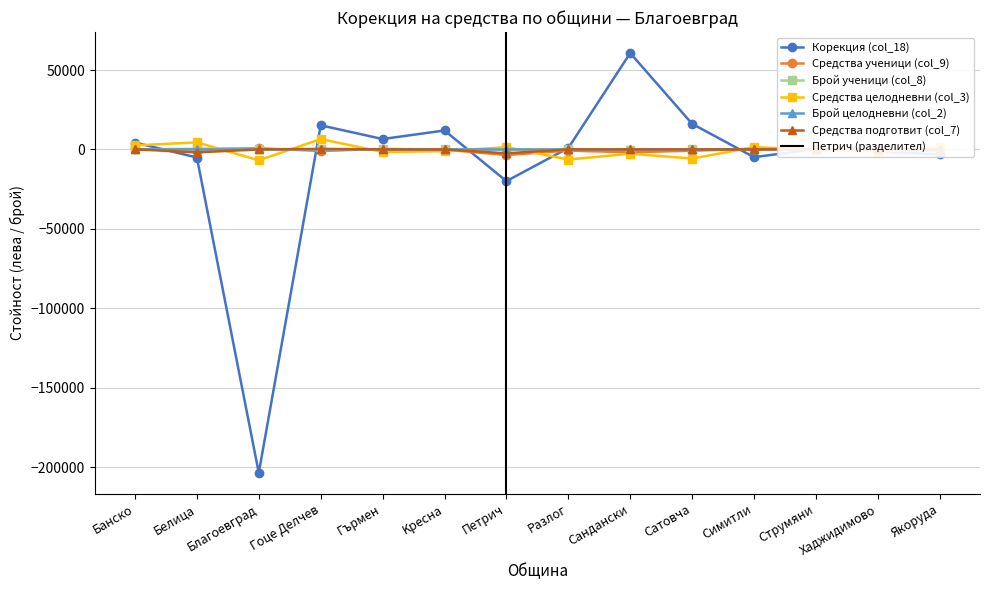

The value of Брой ученици (col_8) at Белица is 10. True or false?

True